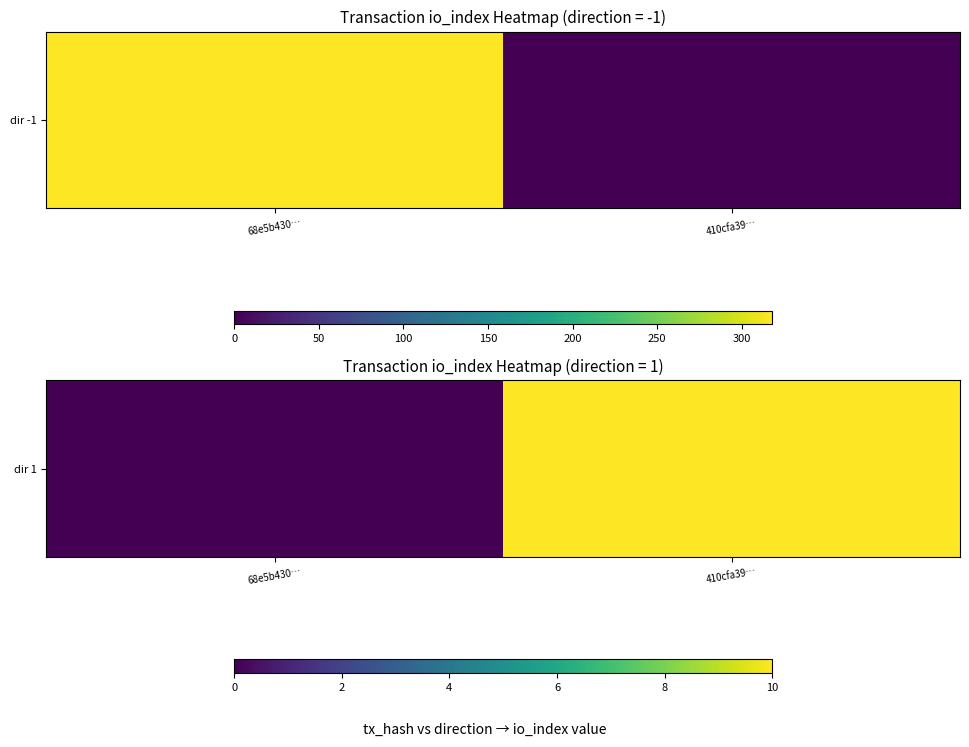

What is the sum of the values at 410cfa39… and 68e5b430…?

10